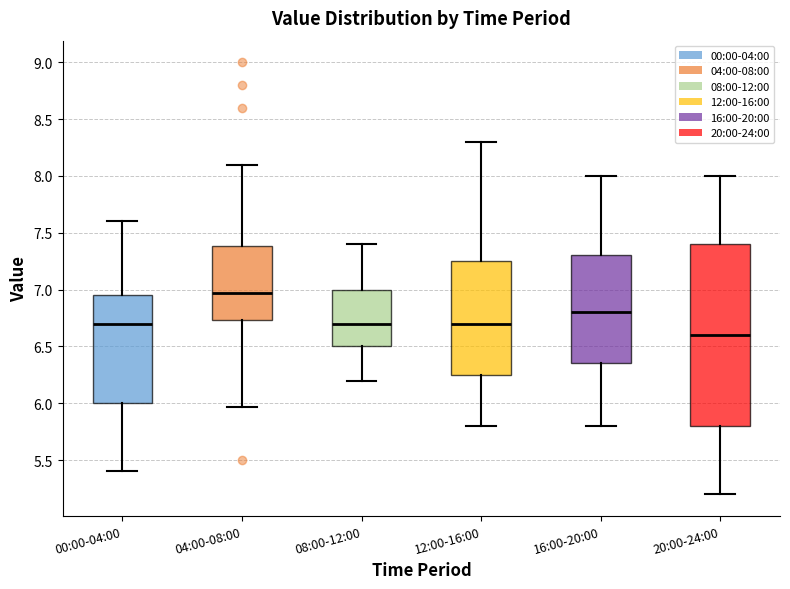

Which box has the lowest median line?

20:00-24:00